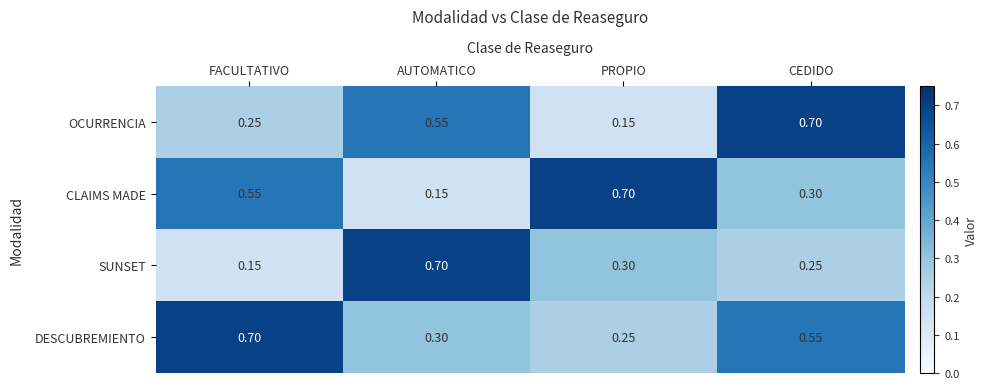

At which label does DESCUBREMIENTO reach its peak?

FACULTATIVO